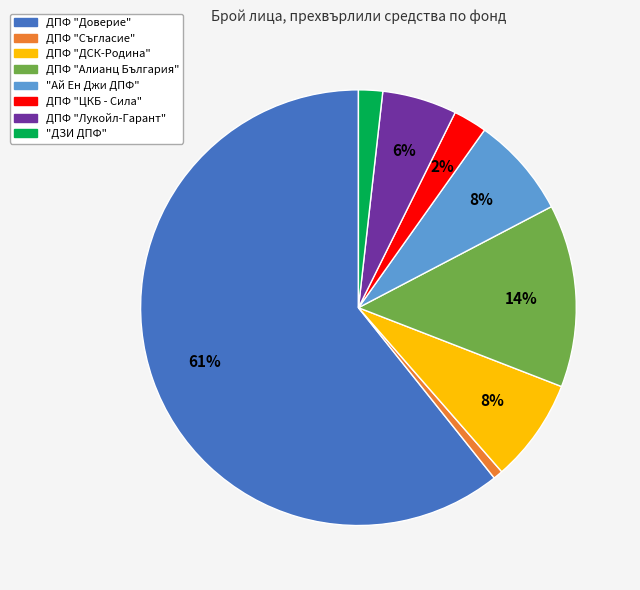

True or false: ДПФ "ДСК-Родина" accounts for 8% of the total.

True